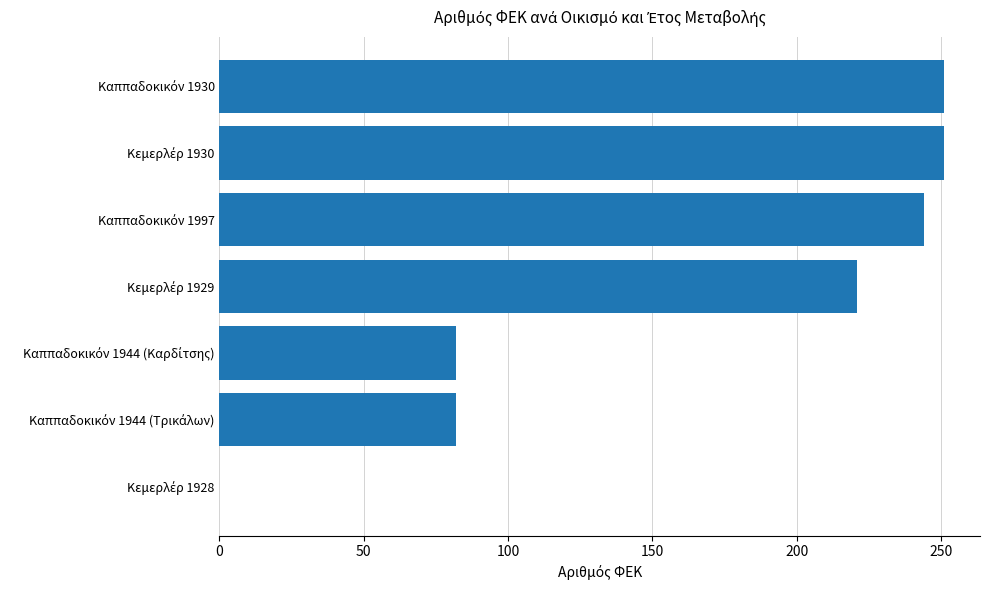

Does the chart contain stacked bars?

No